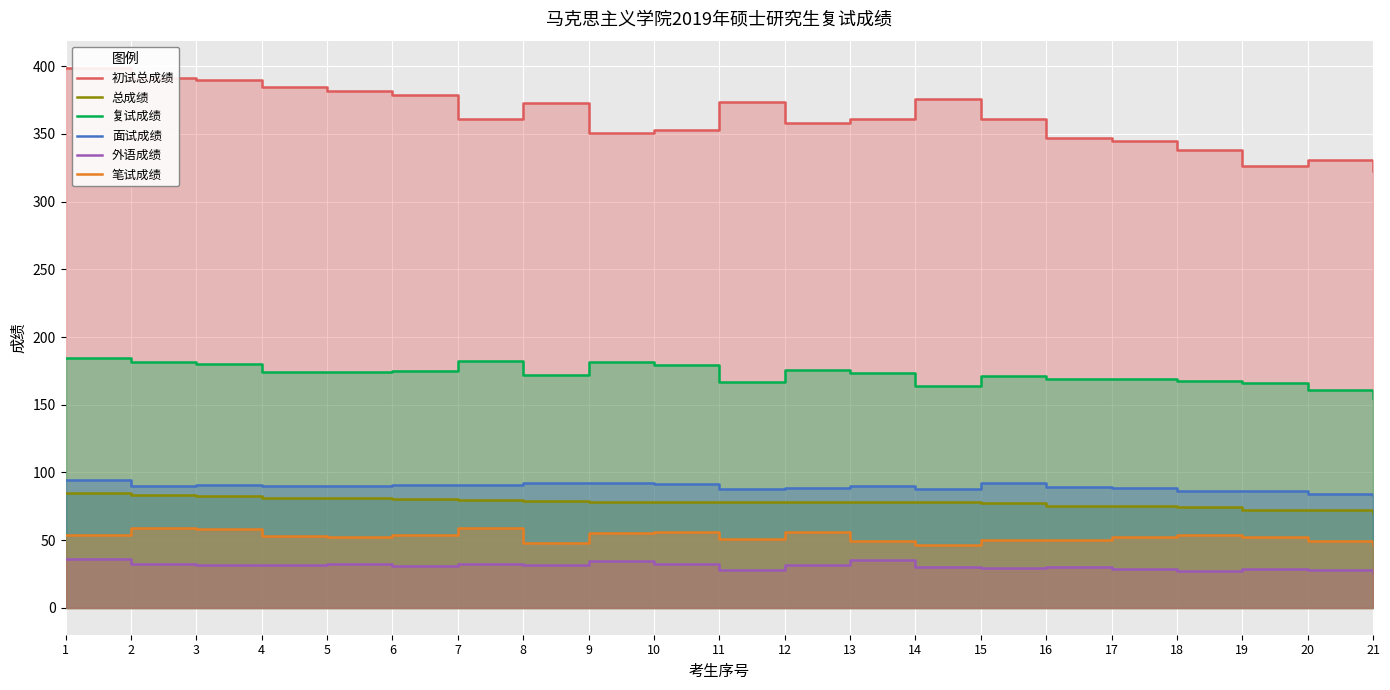

How many values in the 复试成绩 series are below 173?

10